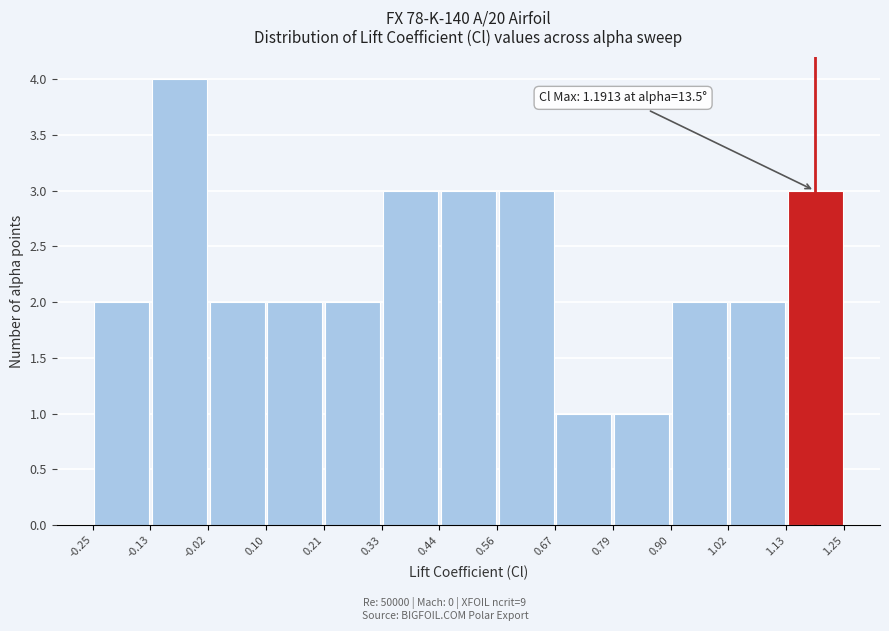

Which range on the x-axis has the tallest bar?

-0.13 to -0.02